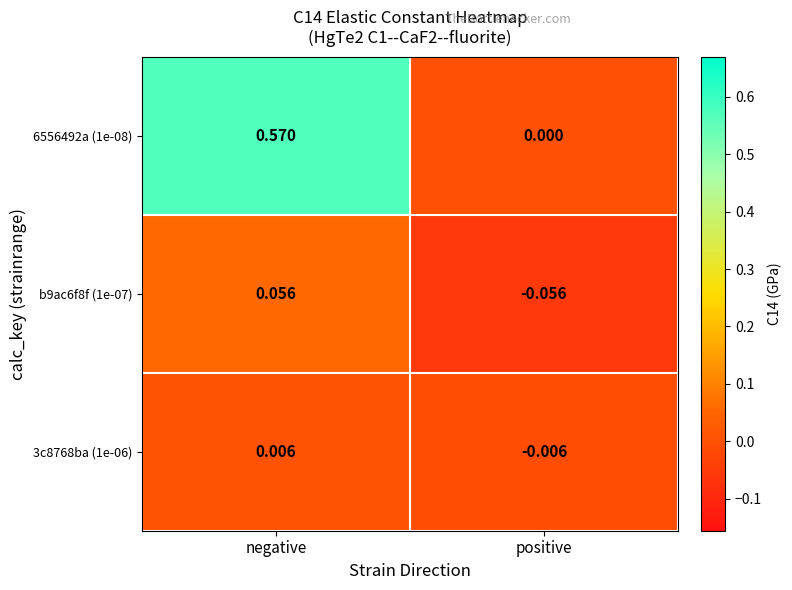

How many positive values does the 6556492a (1e-08) series have?

1